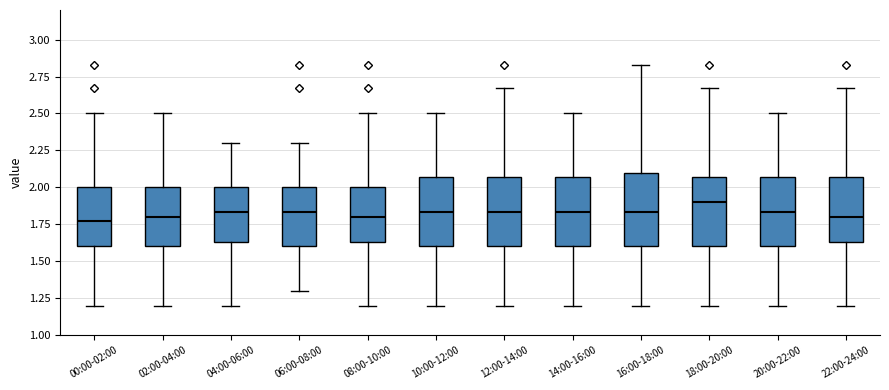

Which box has the highest median line?

18:00-20:00